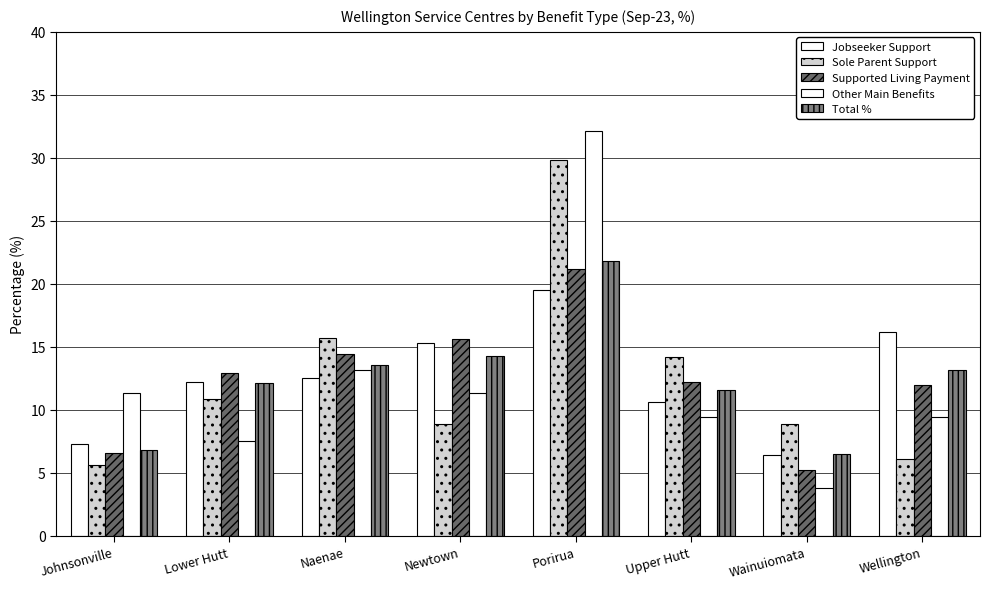

Reading right to left, extract all data points from this chart.

Jobseeker Support: 16.2	6.4	10.6	19.5	15.3	12.5	12.2	7.3
Sole Parent Support: 6.1	8.9	14.2	29.8	8.9	15.7	10.9	5.6
Supported Living Payment: 12.0	5.2	12.2	21.2	15.6	14.4	12.9	6.6
Other Main Benefits: 9.4	3.8	9.4	32.1	11.3	13.2	7.5	11.3
Total %: 13.2	6.5	11.6	21.8	14.3	13.6	12.1	6.8